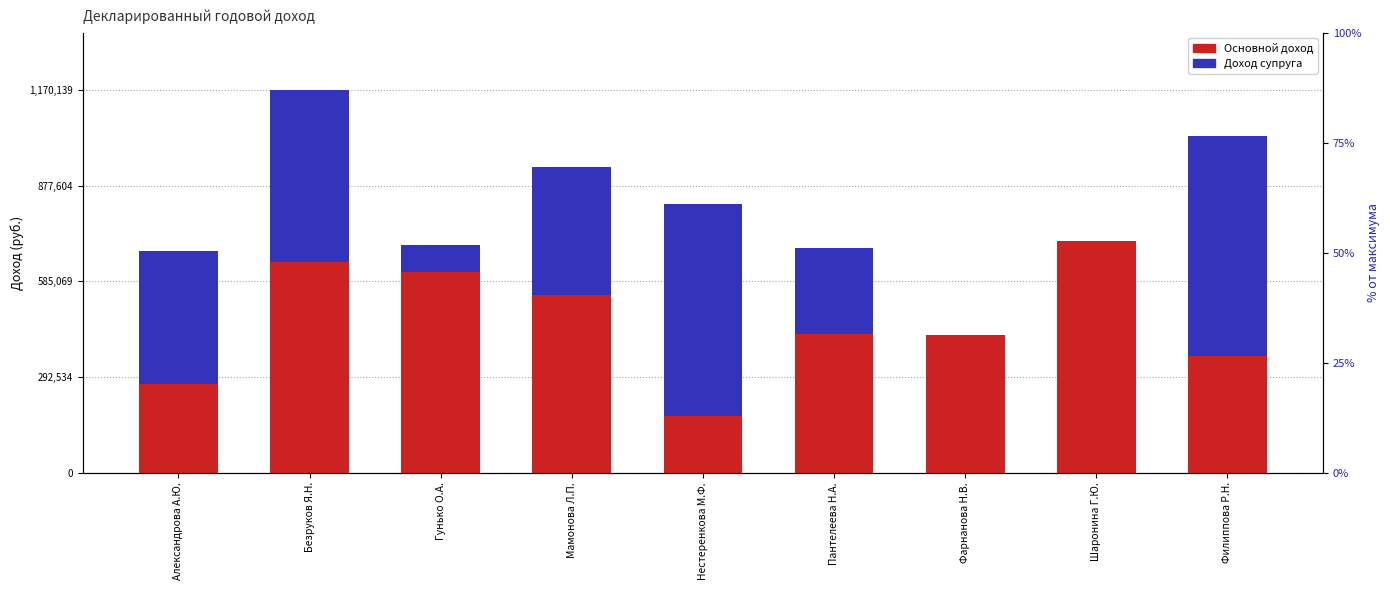

Reading left to right, list all the values displayed in this chart.

Основной доход: Александрова А.Ю.=272110.9	Безруков Я.Н.=644601.9	Гунько О.А.=612802.2	Мамонова Л.П.=544505.2	Нестеренкова М.Ф.=172825.4	Пантелеева Н.А.=423789.9	Фарнанова Н.В.=420345.4	Шаронина Г.Ю.=709553.2	Филиппова Р.Н.=356911.6
Доход супруга: Александрова А.Ю.=405456.9	Безруков Я.Н.=525537.5	Гунько О.А.=82799.3	Мамонова Л.П.=389783.2	Нестеренкова М.Ф.=648589.6	Пантелеева Н.А.=263602.9	Фарнанова Н.В.=0.0	Шаронина Г.Ю.=0.0	Филиппова Р.Н.=672367.7